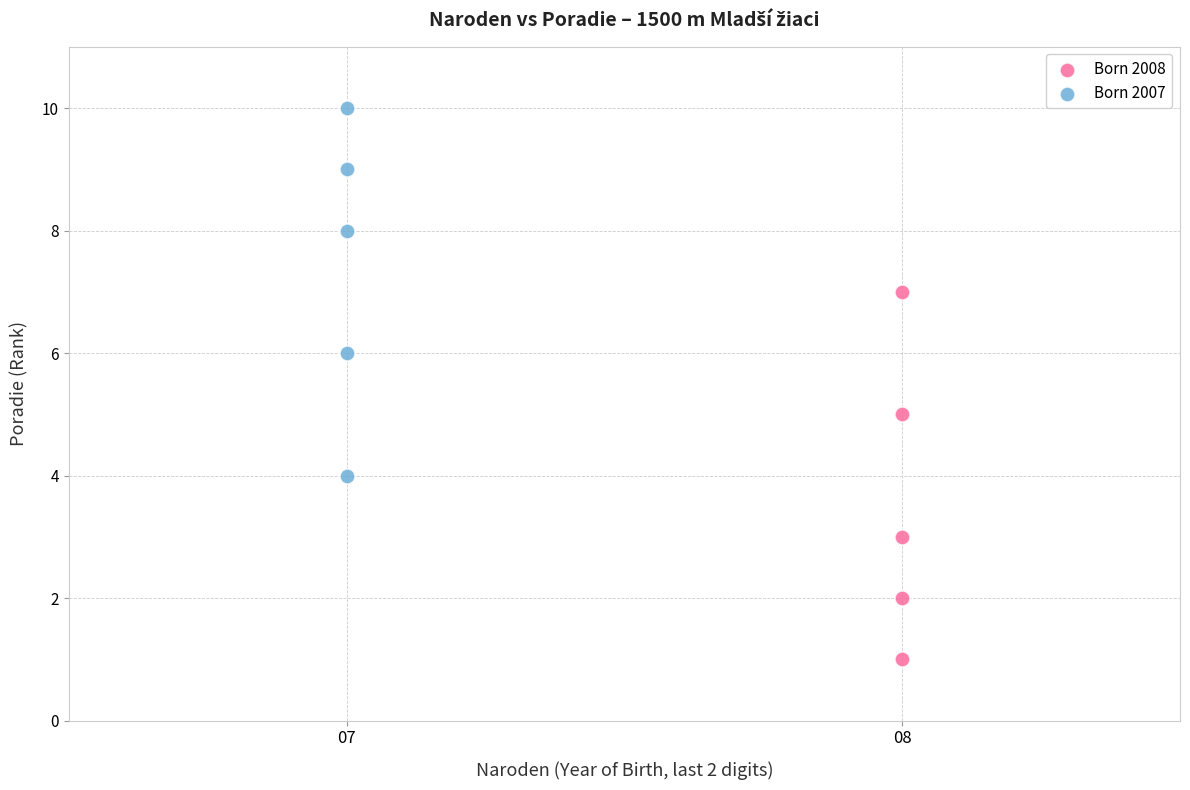

Which series contains the lowest Y value?

Born 2008